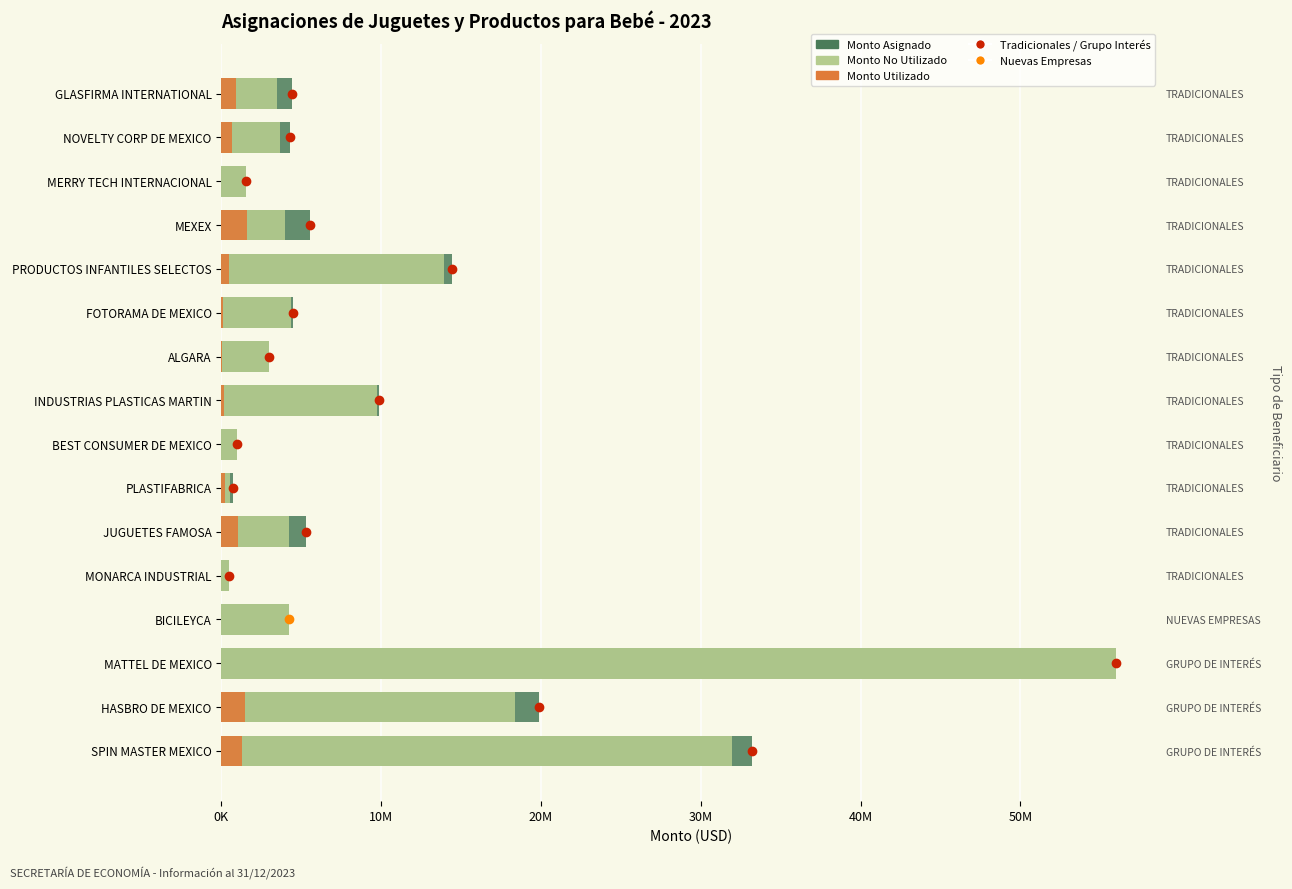

At MATTEL DE MEXICO, list the series in order from largest to smallest.

Monto Asignado, Monto No Utilizado, Monto Utilizado